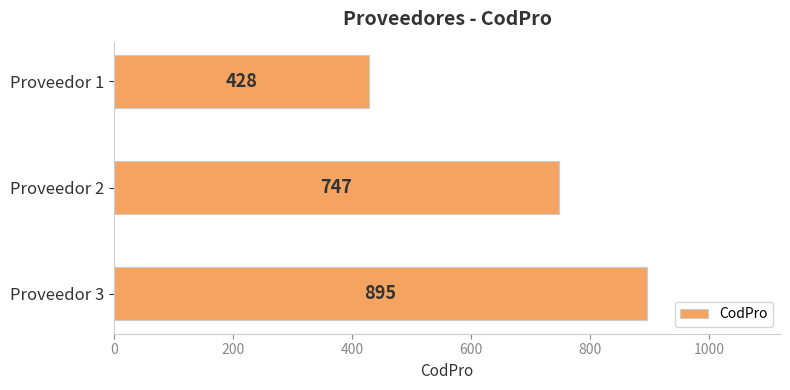

Rank the categories by value from lowest to highest.

Proveedor 1, Proveedor 2, Proveedor 3